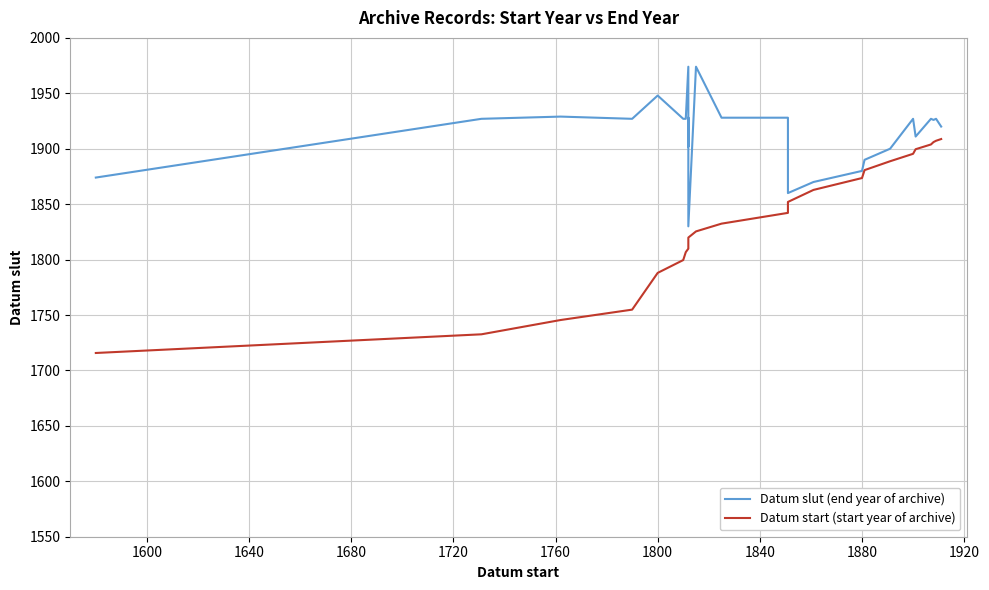

What is the highest value of the Datum slut (end year of archive) series?

1974.0